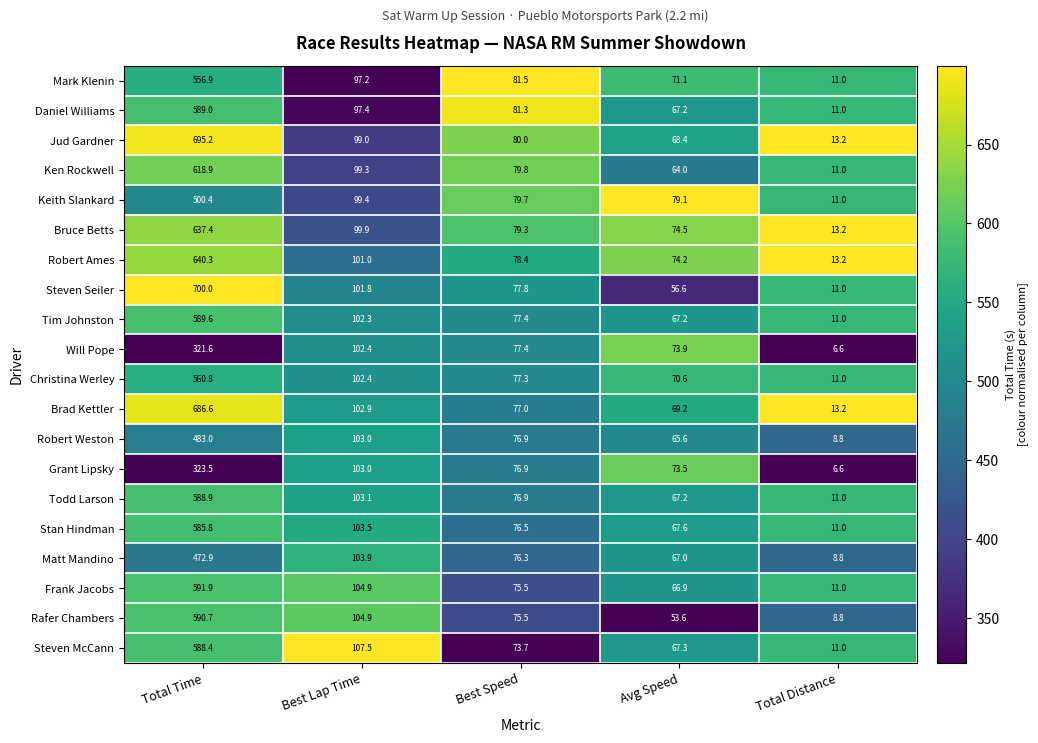

Between Best Lap Time and Best Speed, which series saw the biggest shift?

Steven McCann